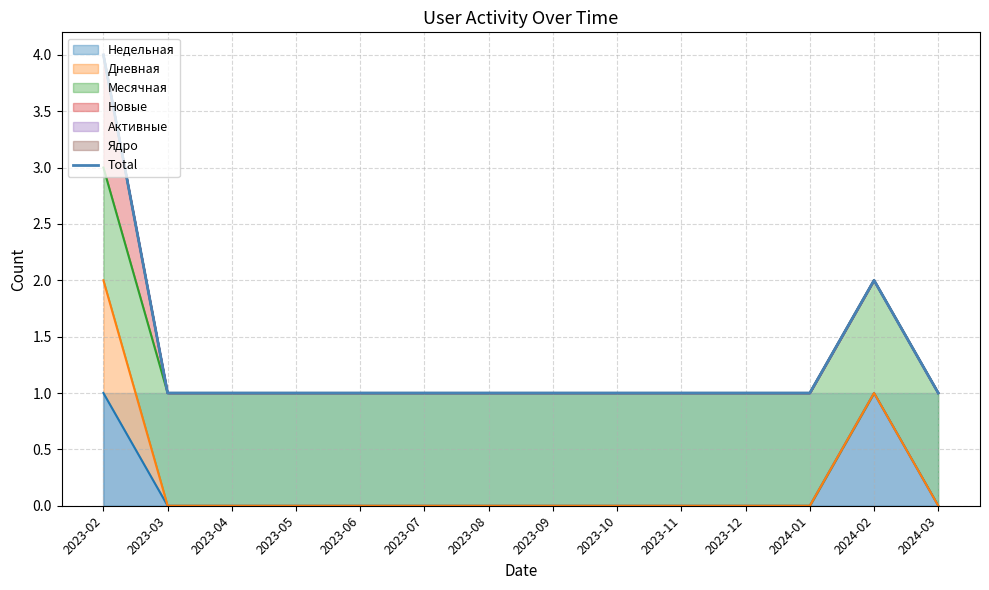

Which has a higher value, 2024-01 or 2023-08?

2024-01